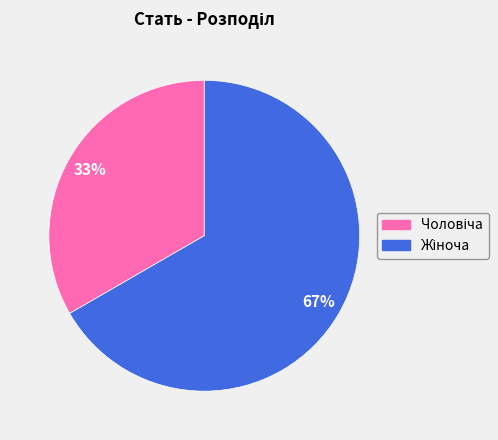

Does any single category account for the majority?

Yes